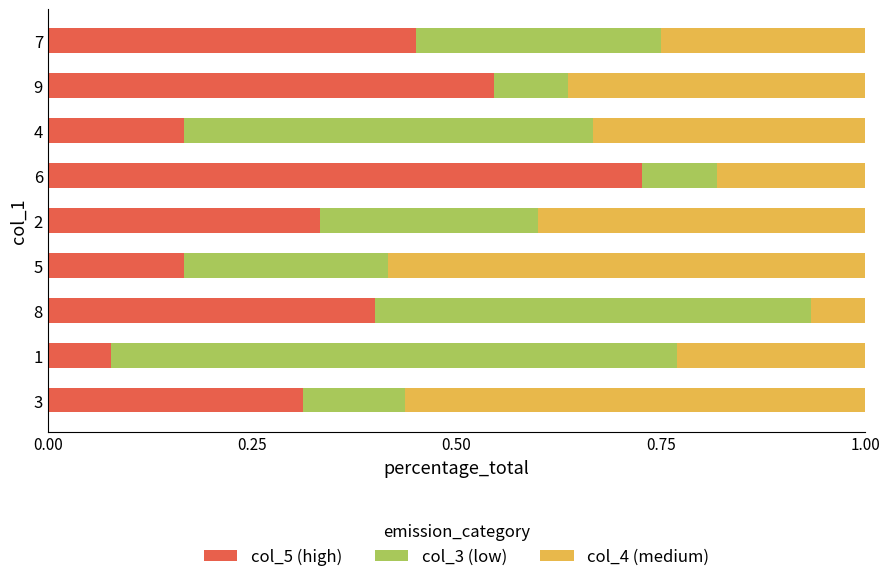

What is the total value across all series at 8?

1.0